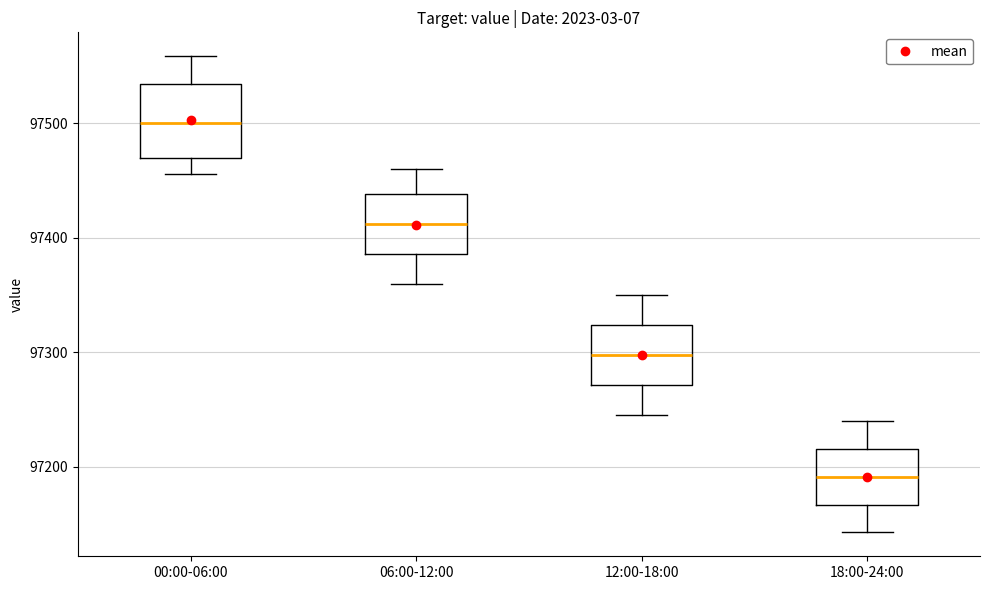

Where is the lower edge of the box for 00:00-06:00 on the y-axis? The values are not printed on the chart, so give them approximately, as read against the axis.

97470